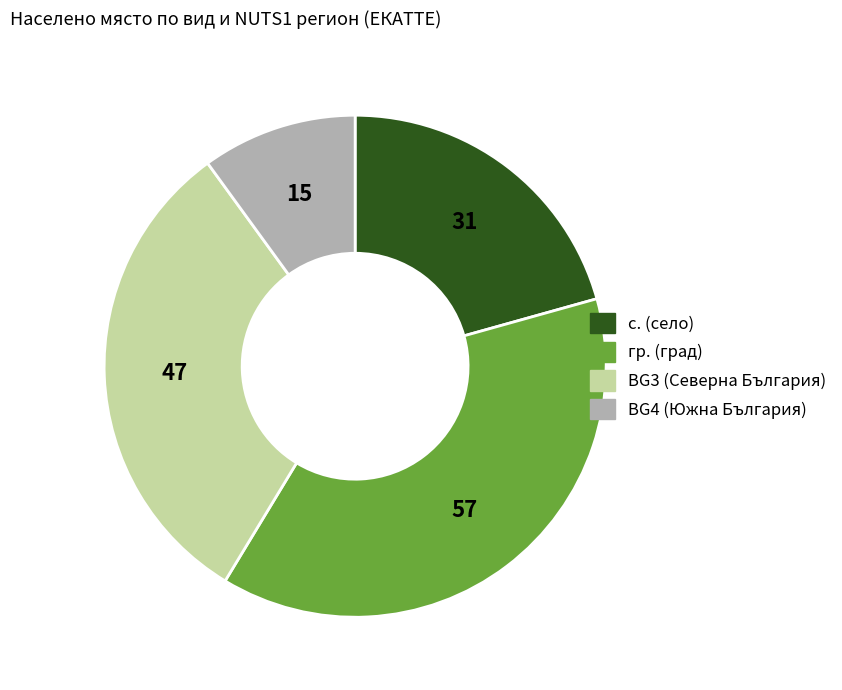

Does BG4 account for over 50% of the chart?

No